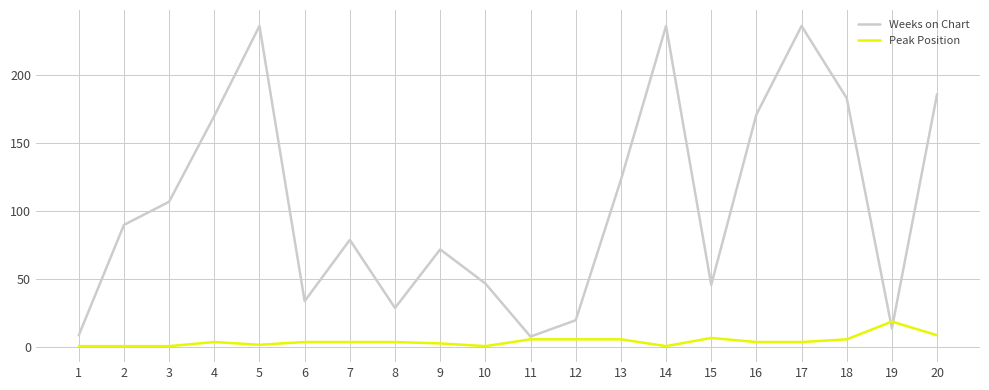

Read the Weeks on Chart value at 7, to the nearest 5.

80